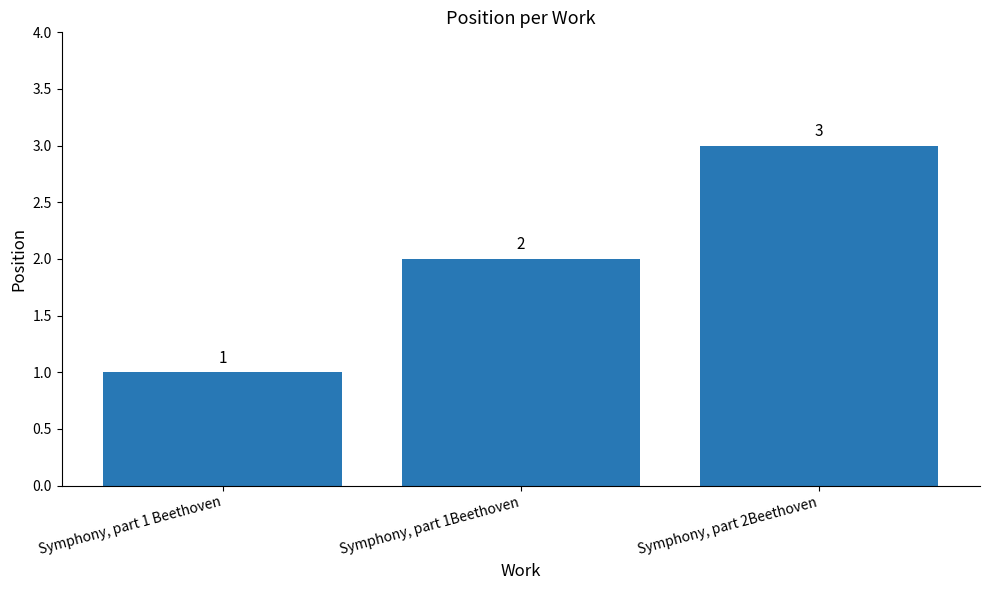

What is the difference between the values at Symphony, part 1Beethoven and Symphony, part 1 Beethoven?

1